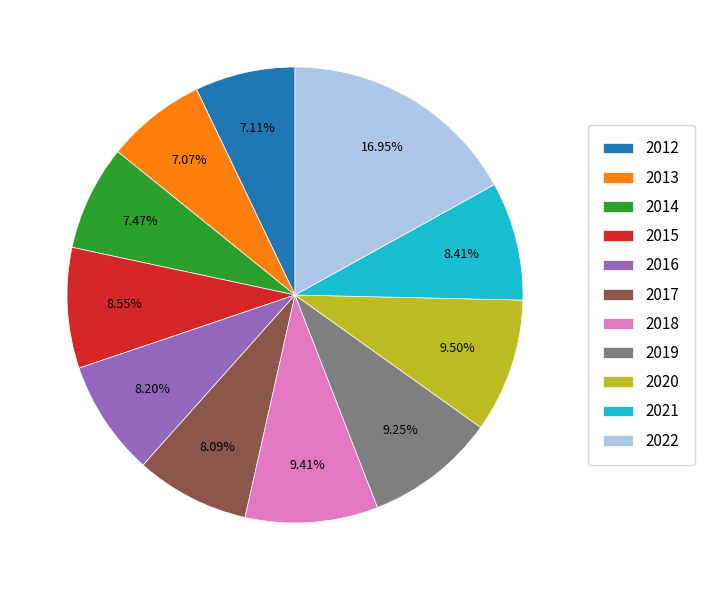

Do 2012 and 2018 together represent more than half of the pie?

No